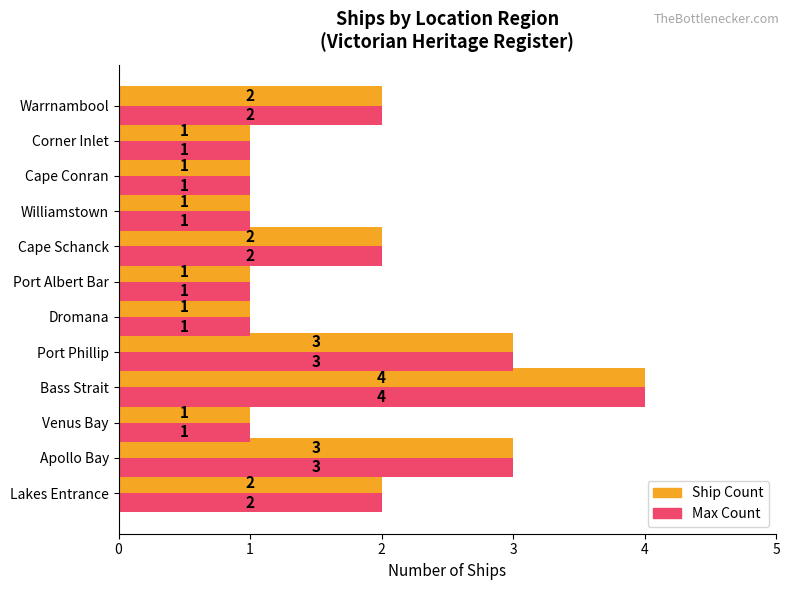

True or false: Max Count has a value of 1 at Williamstown.

True